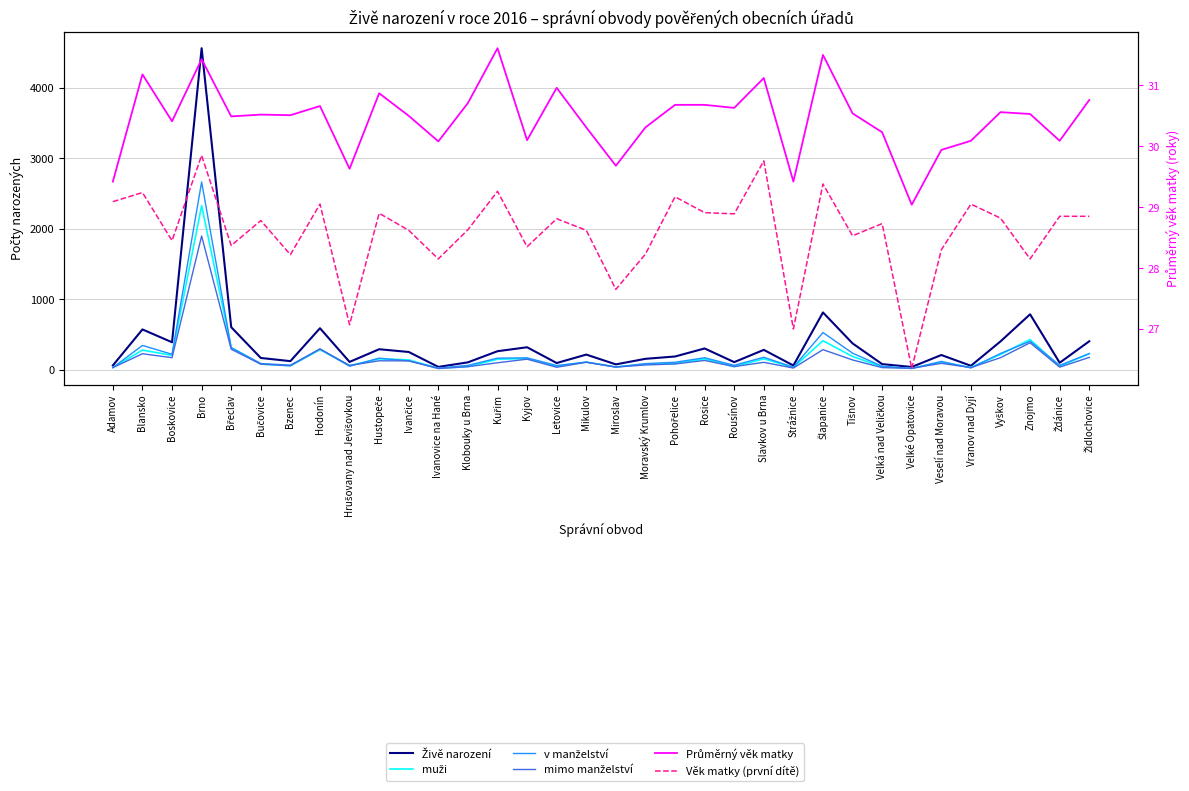

How many data points in Živě narození are less than 215?

17